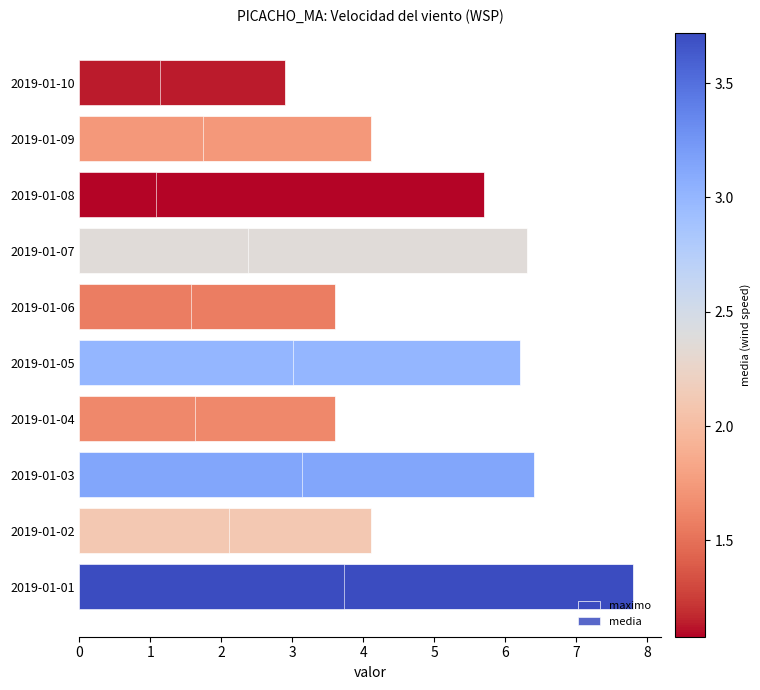

Rank the series by their average value, from highest to lowest.

maximo, media